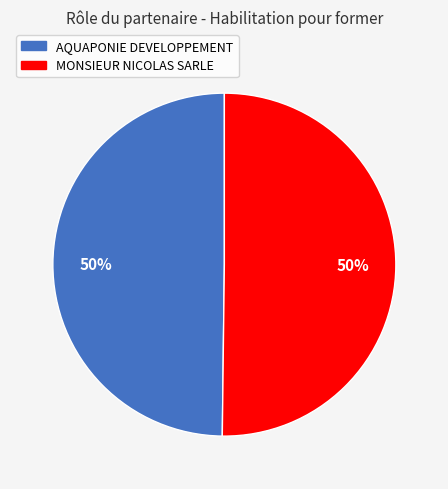

What is the ratio of the value at MONSIEUR NICOLAS SARLE to the value at AQUAPONIE DEVELOPPEMENT?

1.0